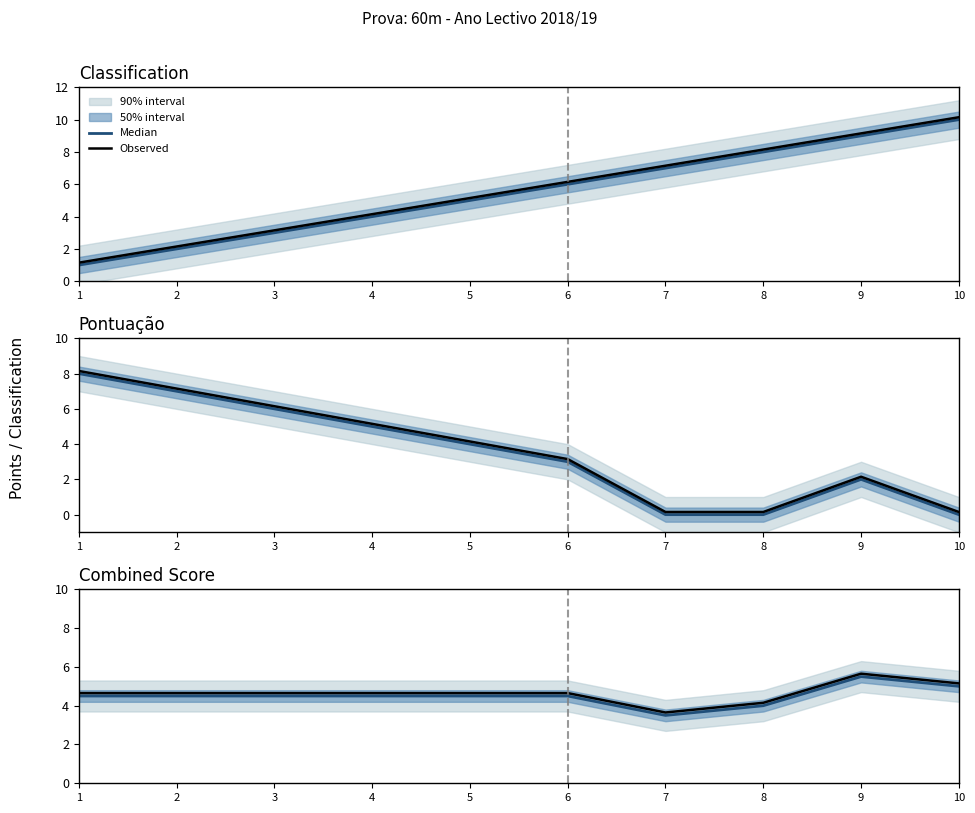

True or false: Observed and Median intersect in this chart.

False